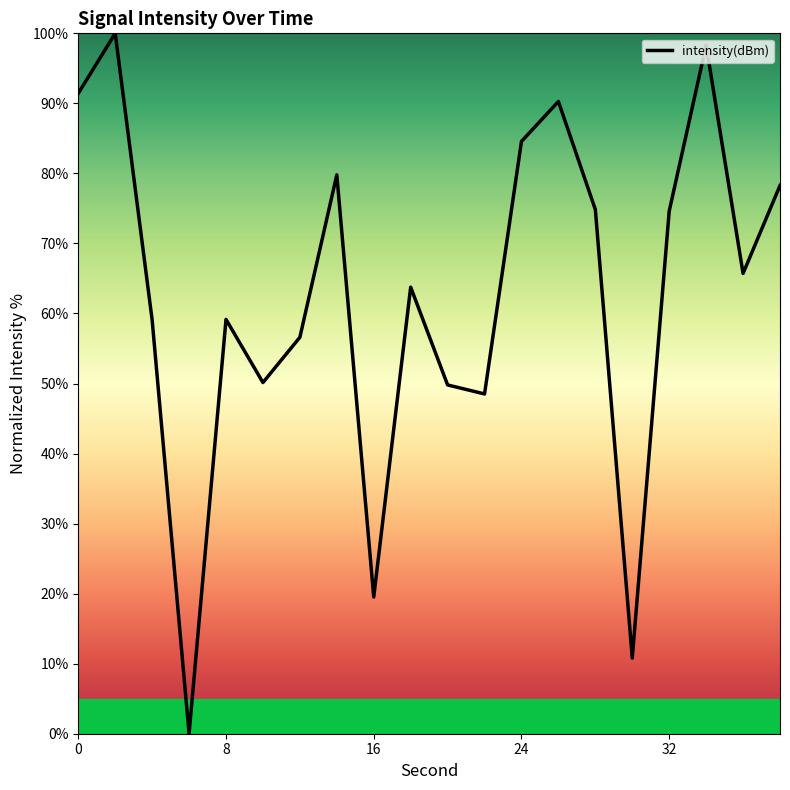

What is the maximum value shown in the chart?

100.0